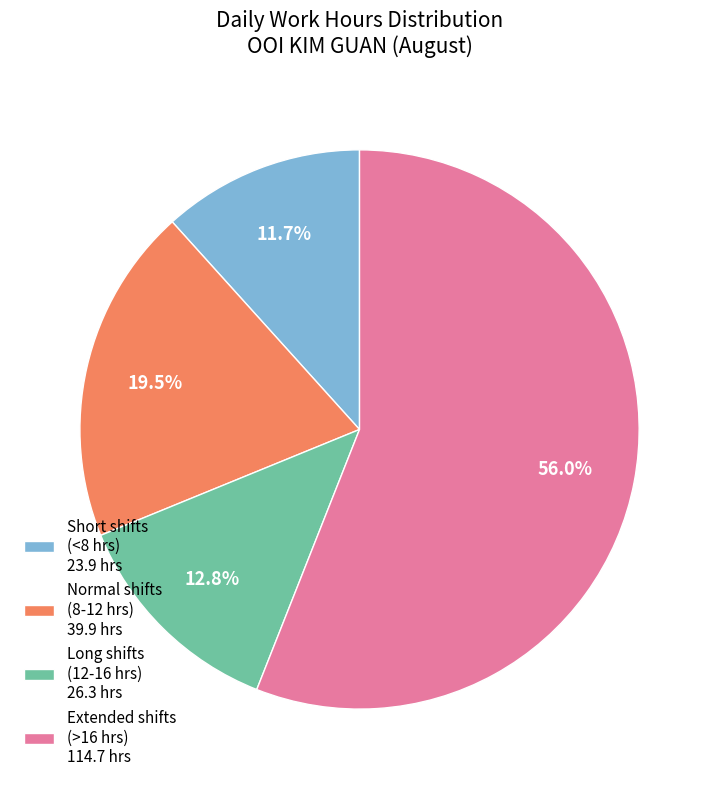

Which category has the smallest portion of the pie?

Short shifts (<8 hrs) 23.9 hrs